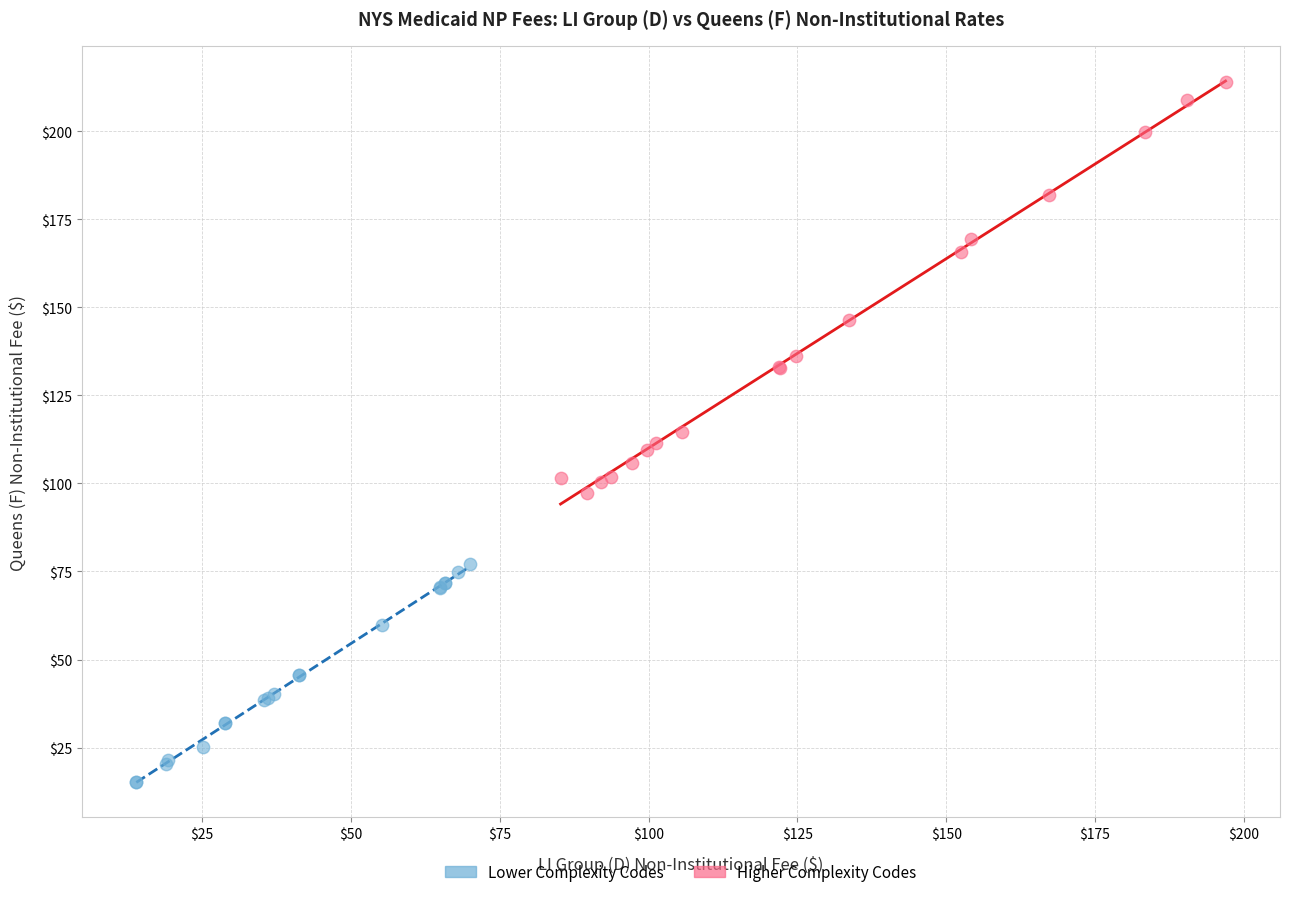

Which series contains the highest Y value?

Higher Complexity Codes